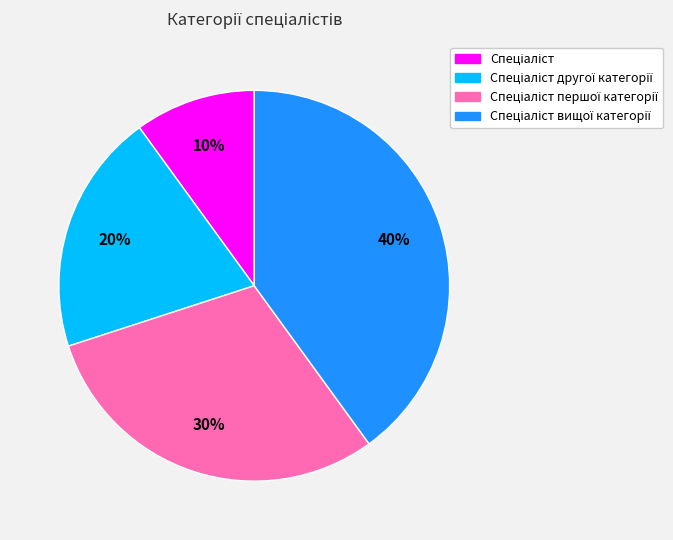

How many slices are in this pie chart?

4